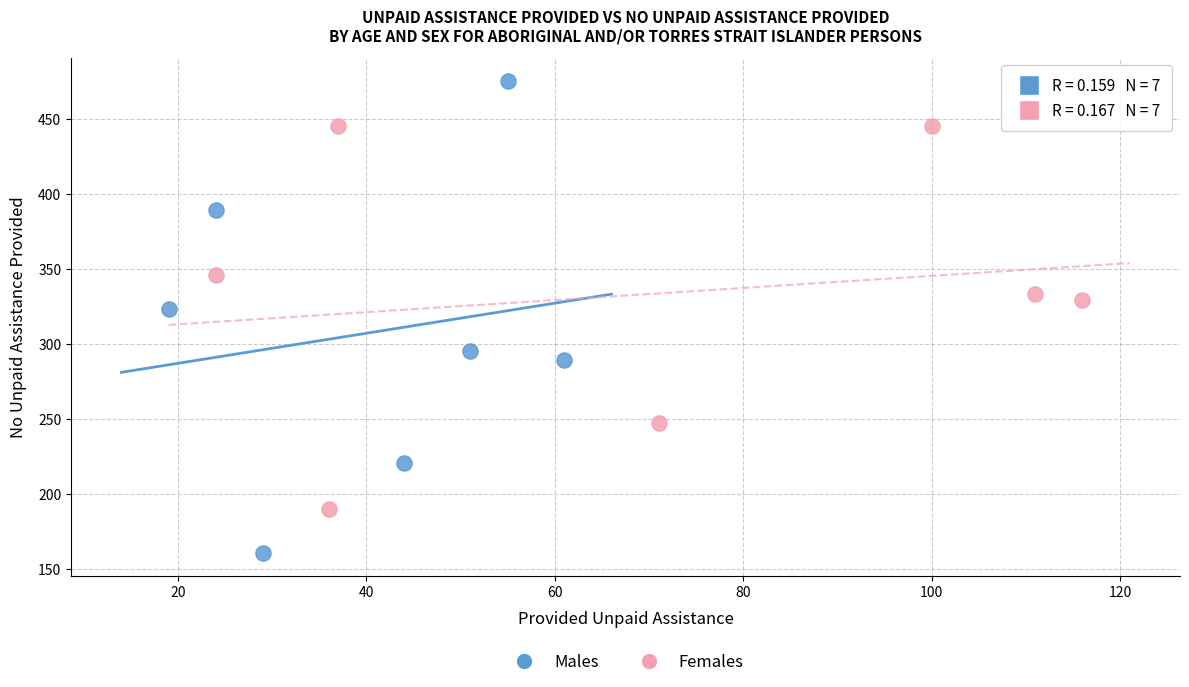

What are all the series names shown in the legend?

Males, Females